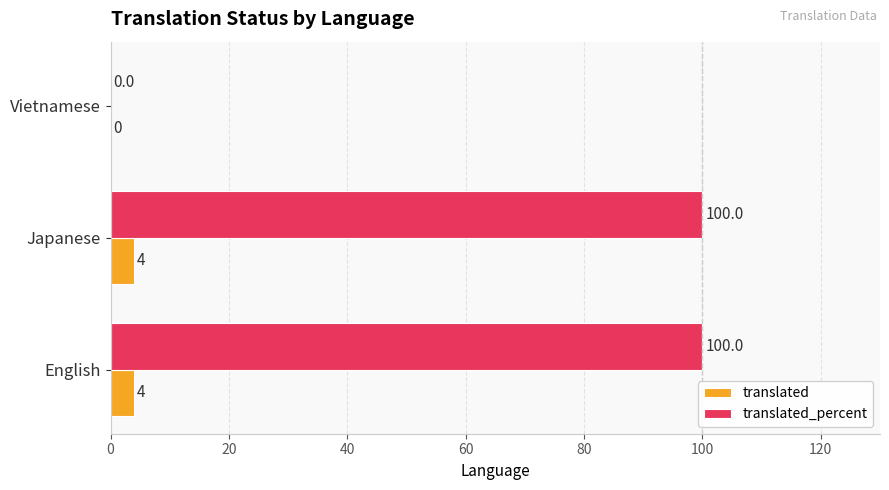

Is it true that translated equals 0 at Vietnamese?

True